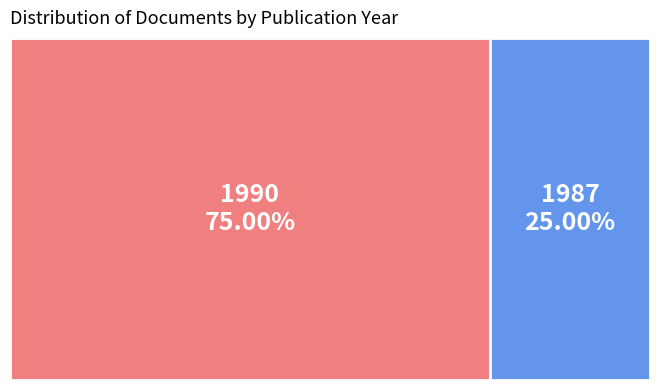

Which has a higher value, 1990 (OPUS4-3653) or 1987 (OPUS4-3642)?

1990 (OPUS4-3653)